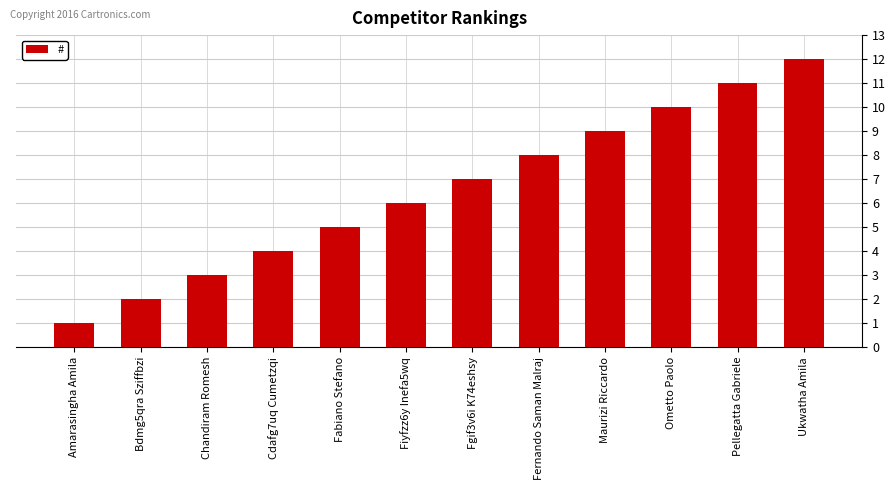

What is the value of the 11th bar from the left?

11